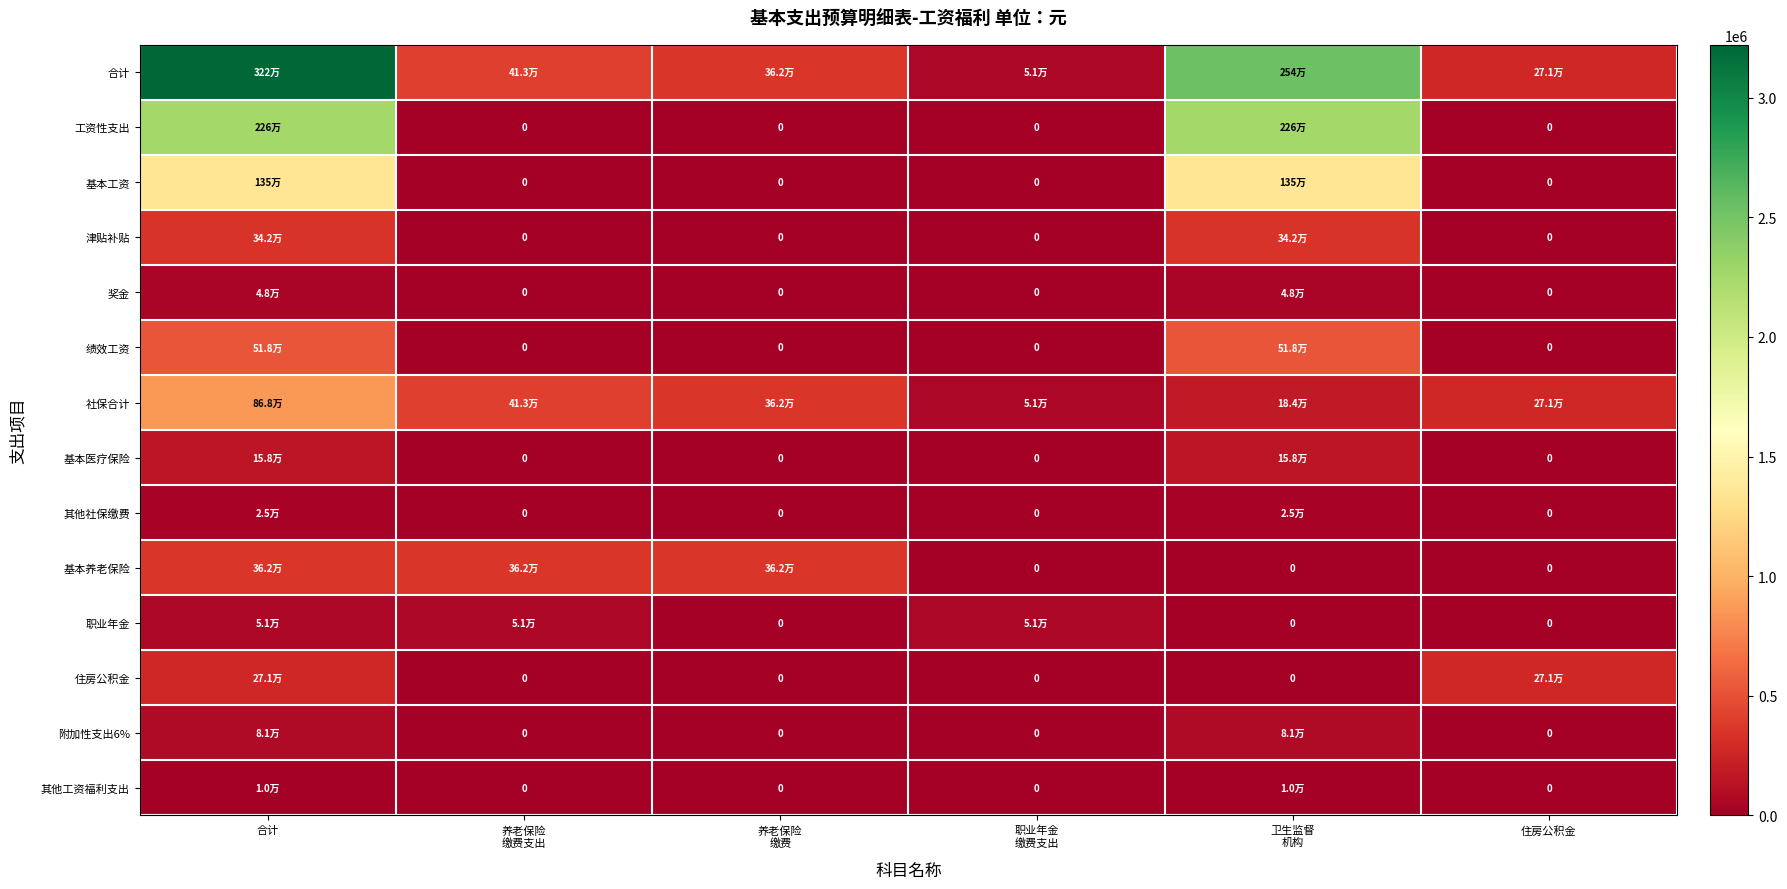

Which has a higher value, 养老保险
缴费 or 住房公积金?

养老保险
缴费